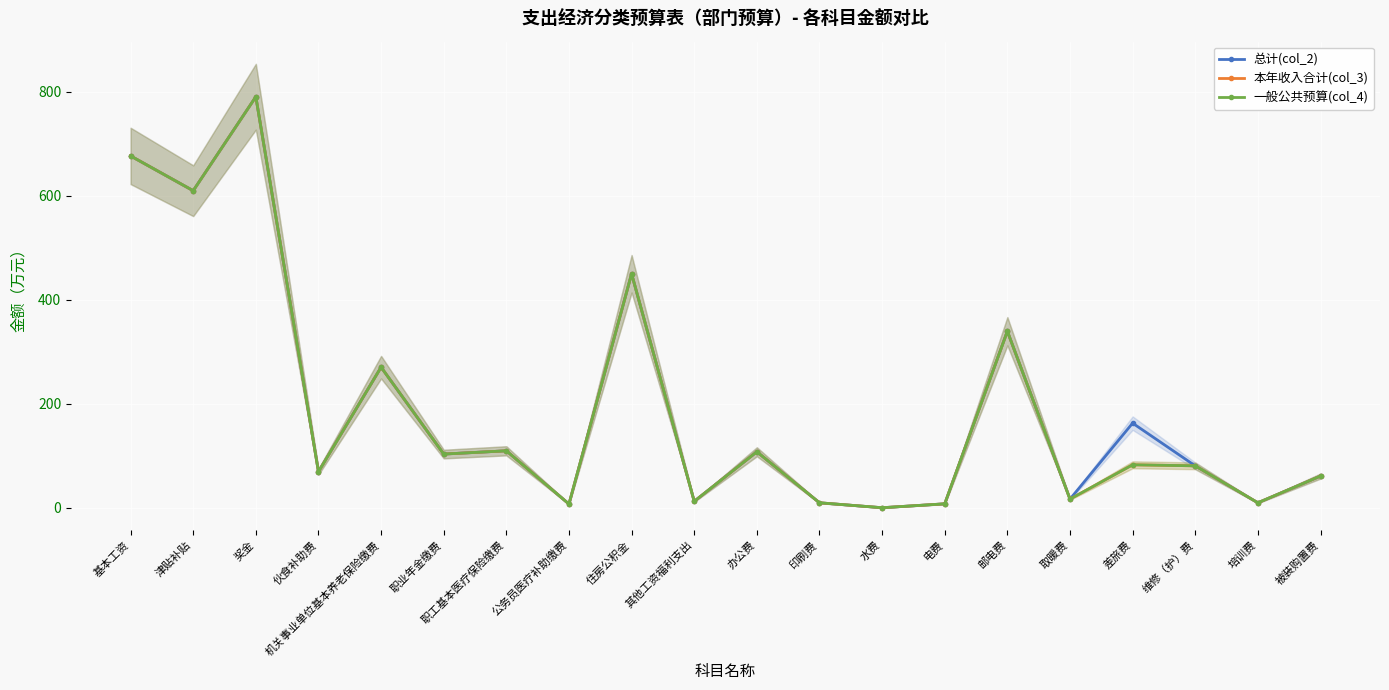

Rank the series at 被装购置费 from lowest to highest value.

总计(col_2), 本年收入合计(col_3), 一般公共预算(col_4)